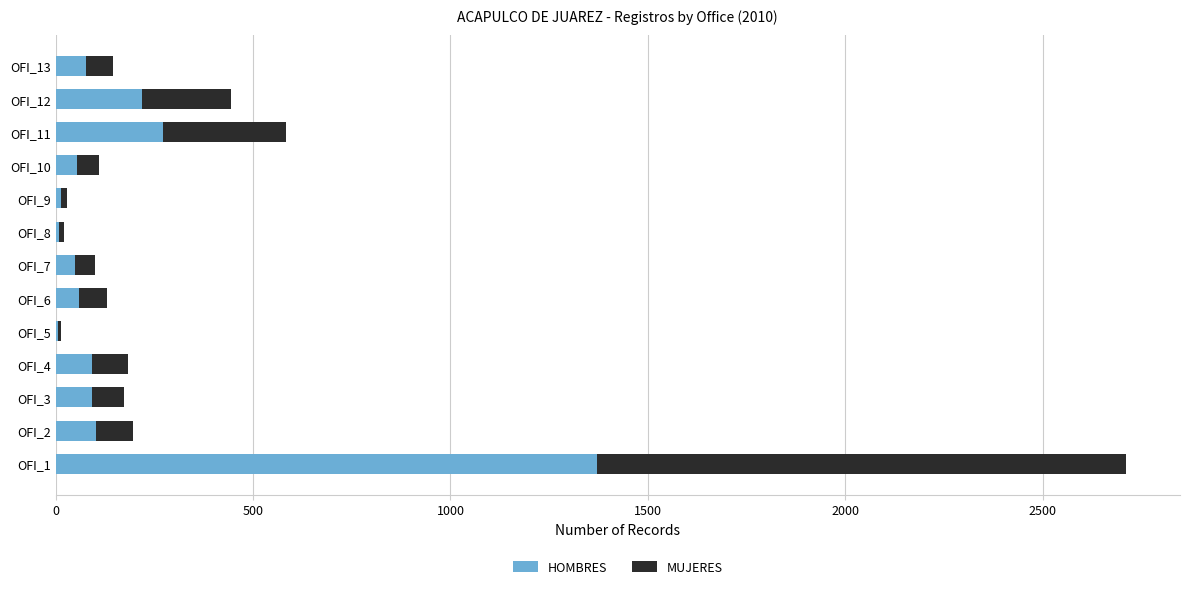

At which category is the sum across all series the highest?

OFI_1